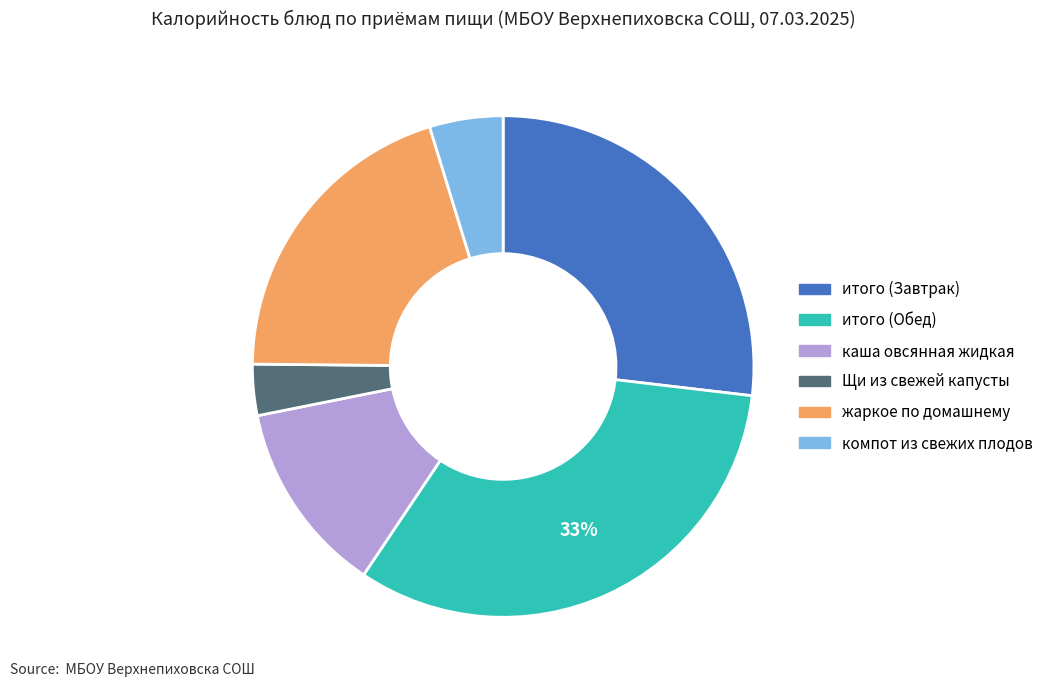

Is it true that каша овсянная жидкая is 12% of the pie?

True